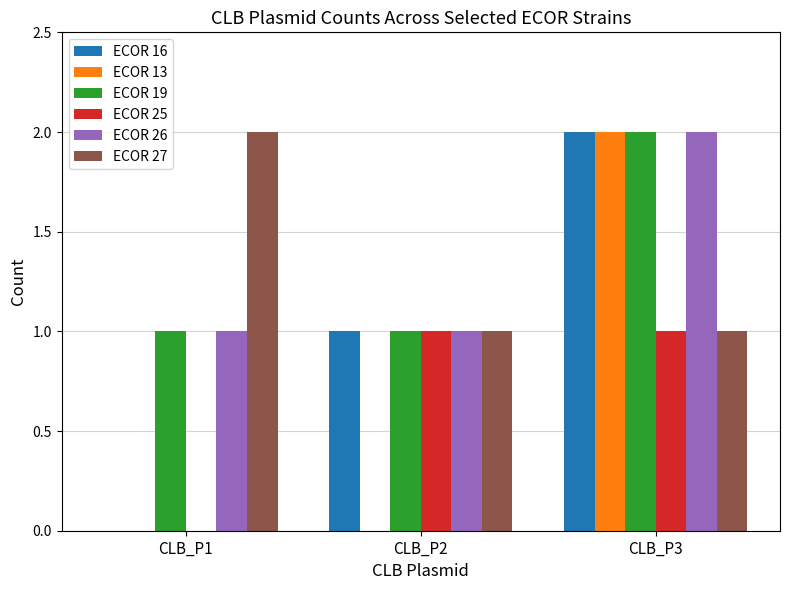

Does the chart contain stacked bars?

No